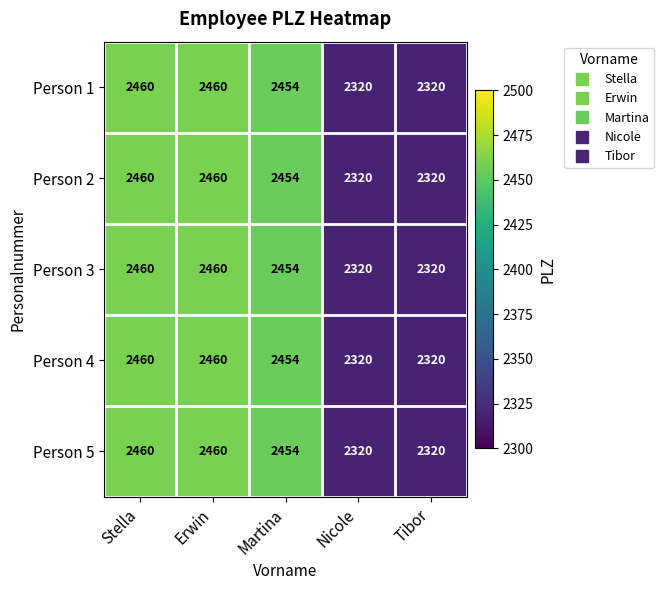

What is the difference between the Person 5 values at Tibor and Stella?

140